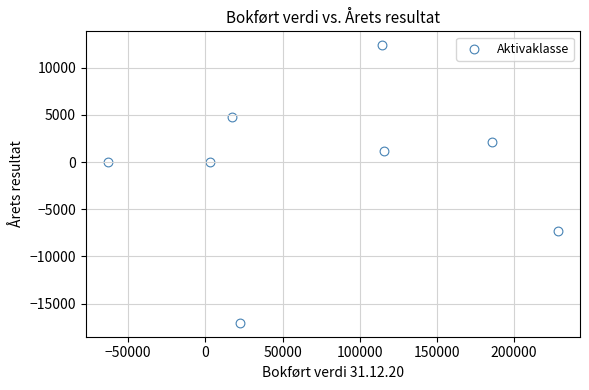

What is the range of X values (max minus min)?

291168.9